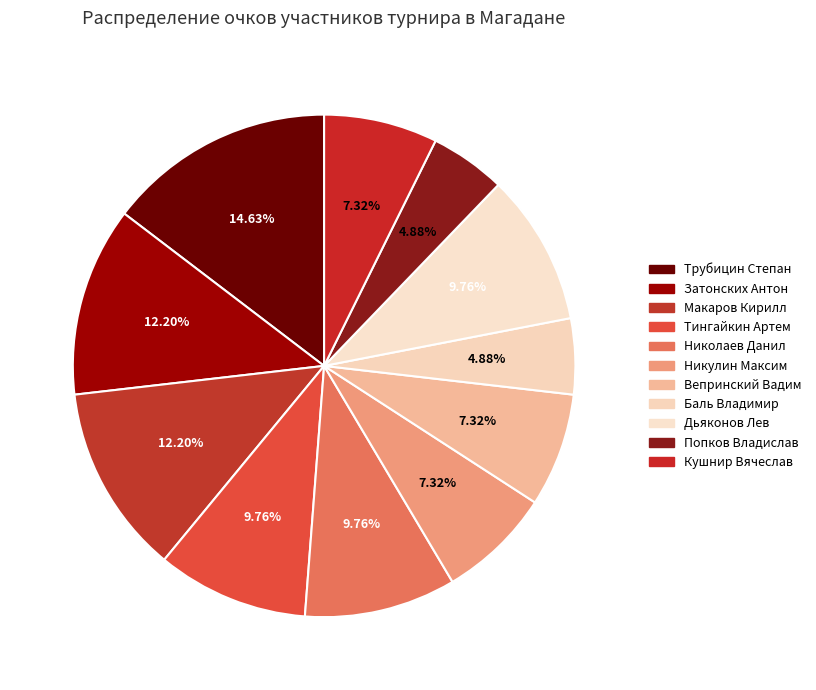

Does Николаев Данил represent more than half of the total?

No